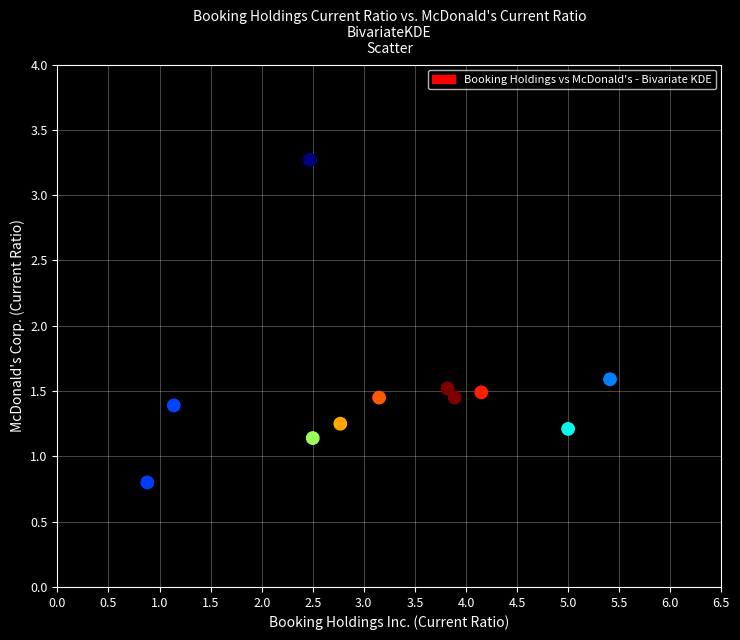

What Y value in the scatter plot is closest to 2?

1.6